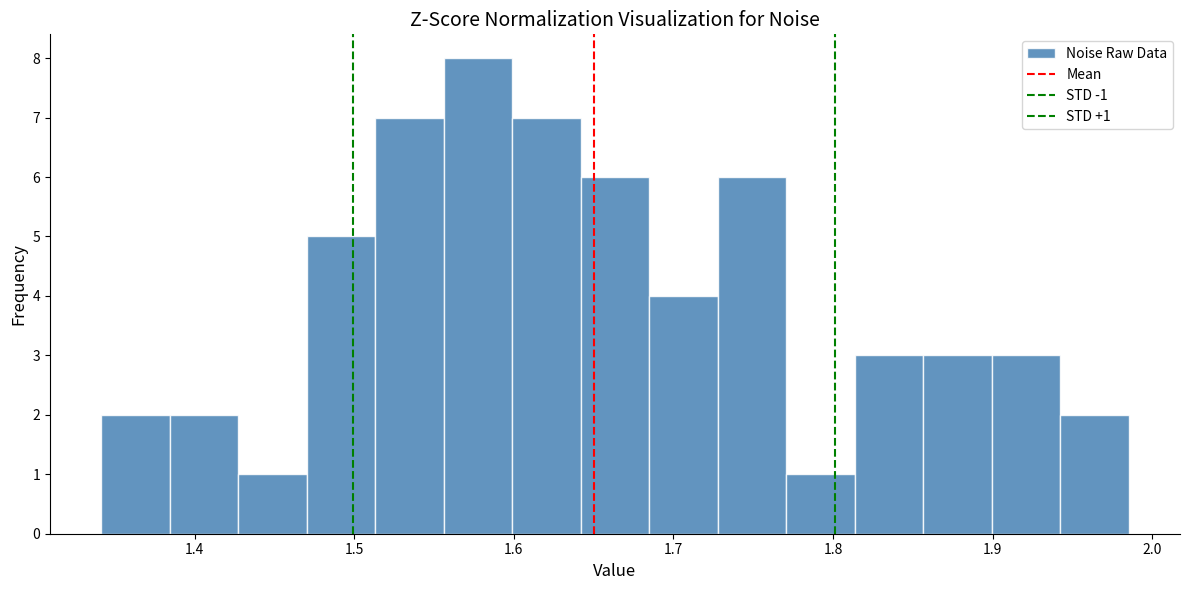

Which range on the x-axis has the tallest bar?

1.56 to 1.60